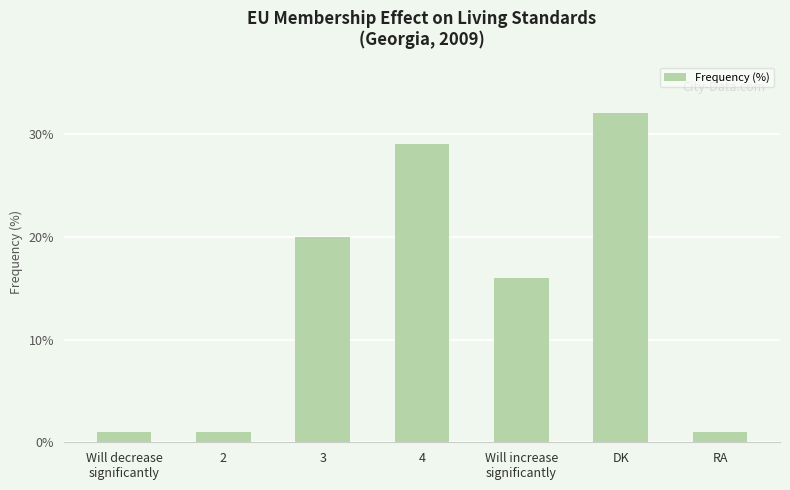

Reading left to right, transcribe all the data shown in this chart.

Will decrease
significantly=1	2=1	3=20	4=29	Will increase
significantly=16	DK=32	RA=1